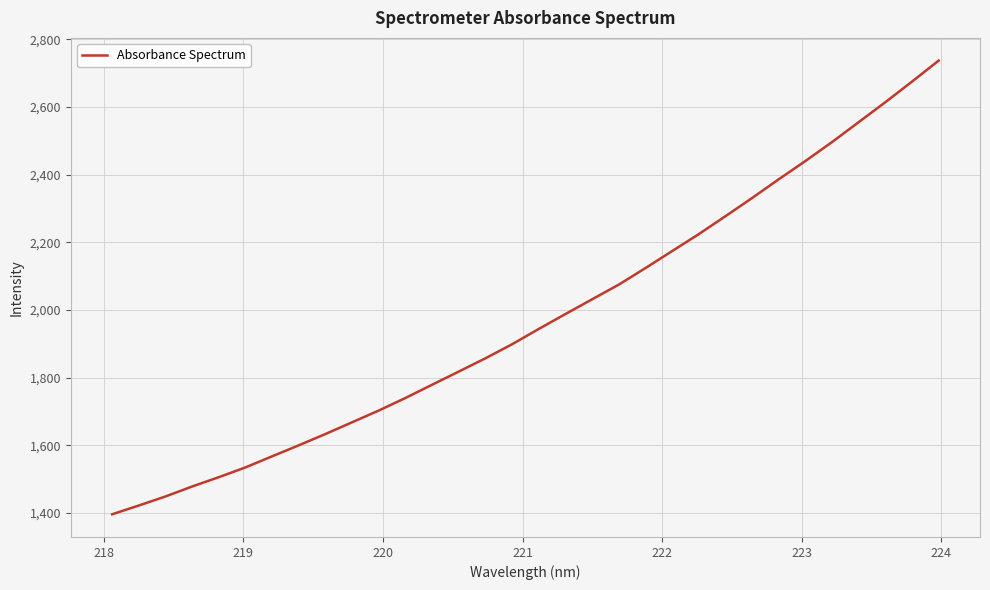

What is the minimum value shown in the chart?

1396.5